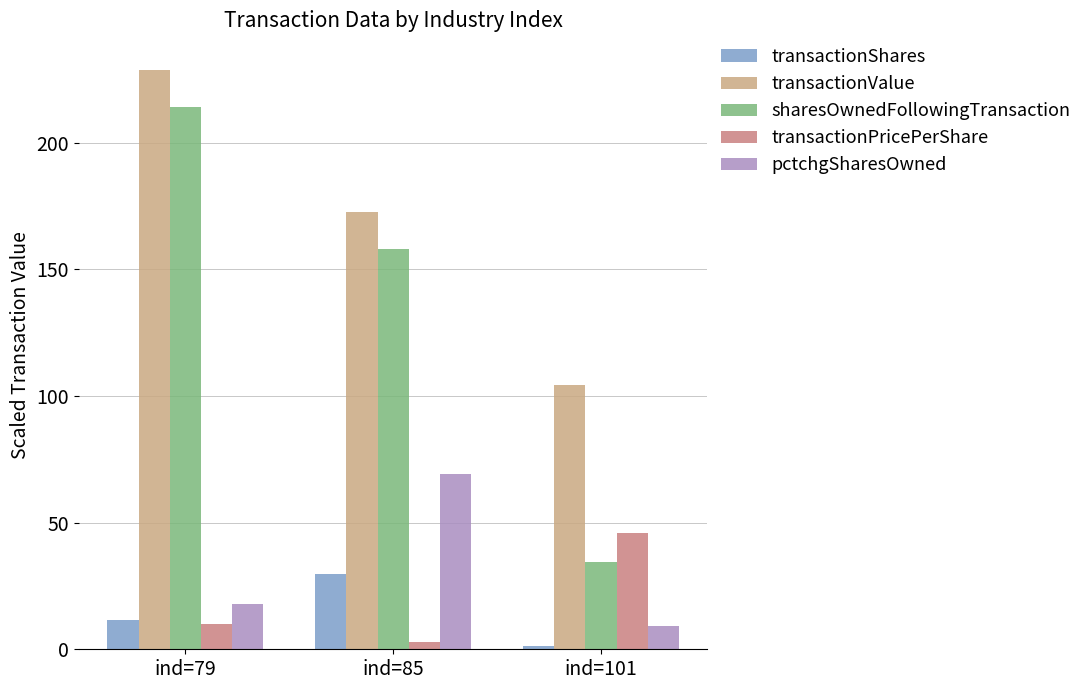

At how many categories does at least one series exceed 41?

3